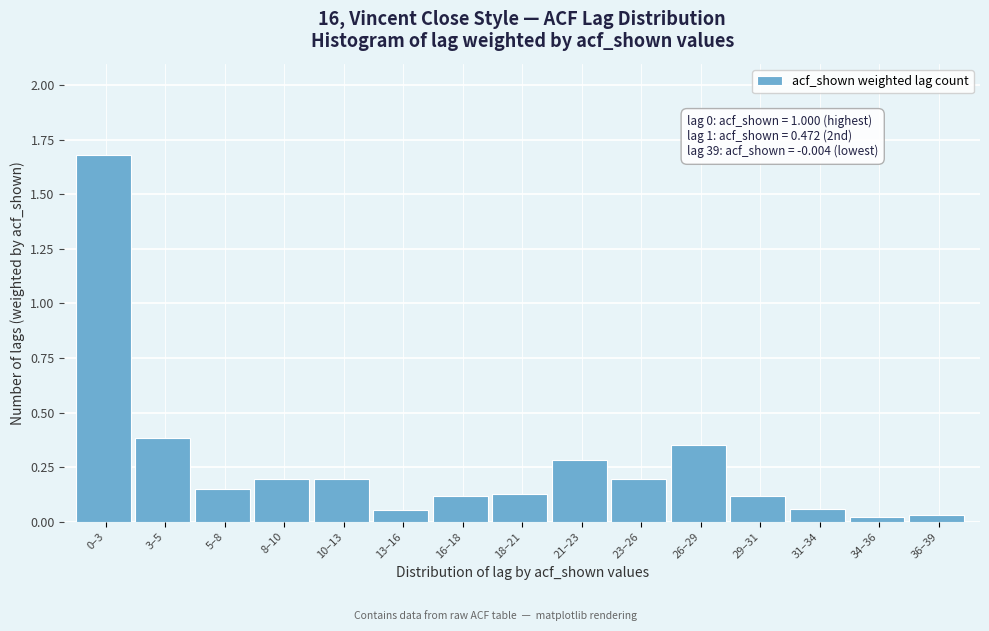

What is the label of the 8th bar from the left?

18–21